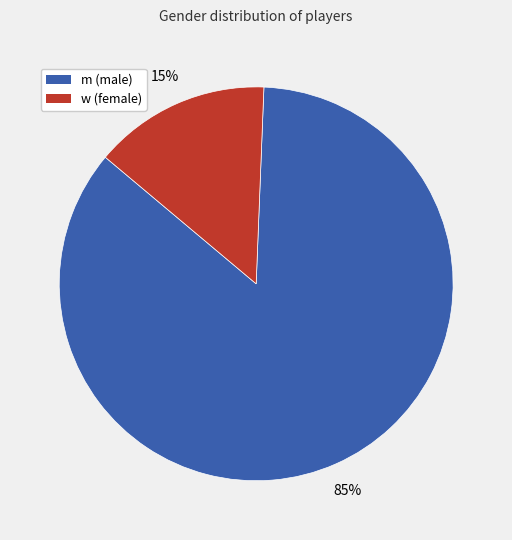

Which slice is the largest?

m